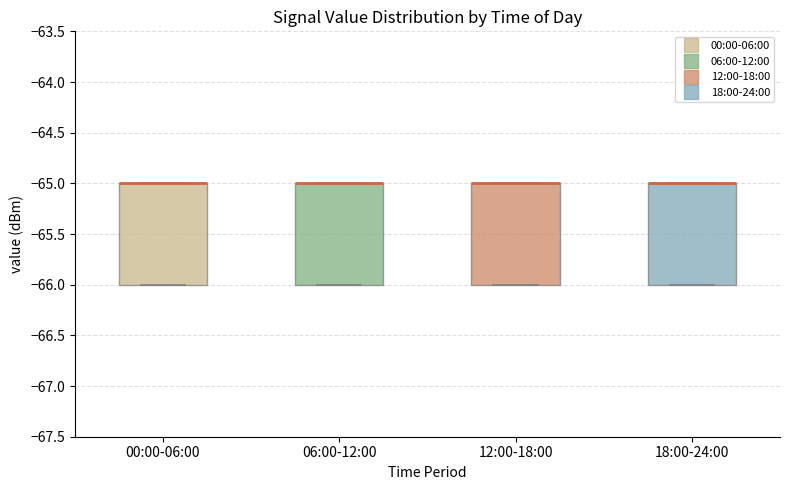

Where is the upper edge of the box for 12:00-18:00 on the y-axis? The values are not printed on the chart, so give them approximately, as read against the axis.

-65